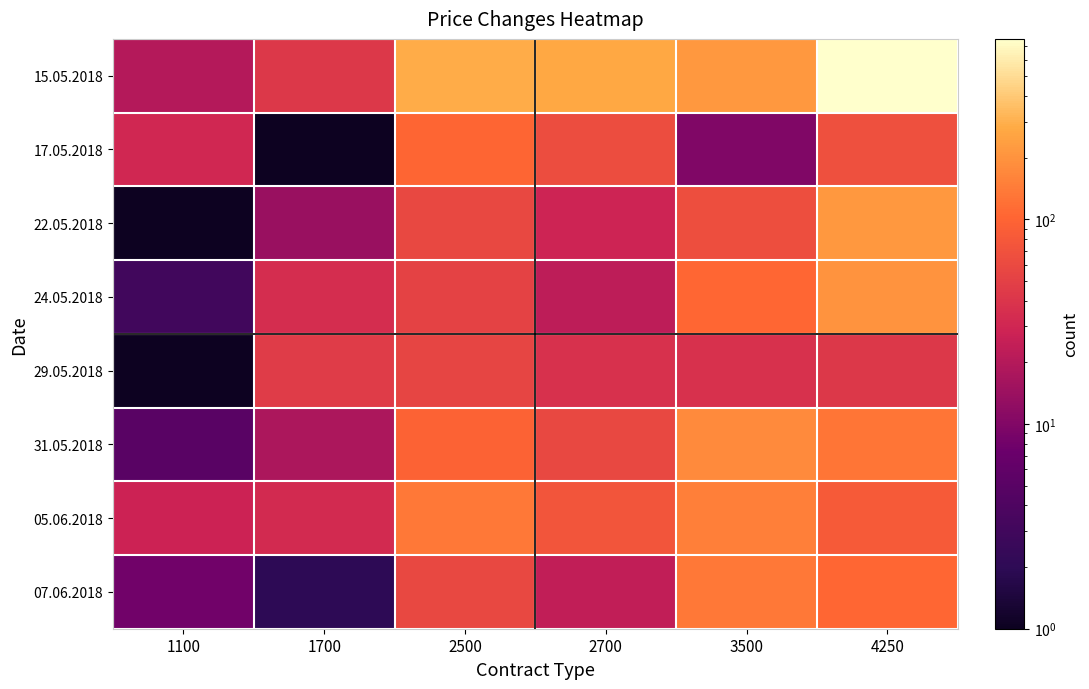

Which series changed the most between 1100 and 2700?

15.05.2018